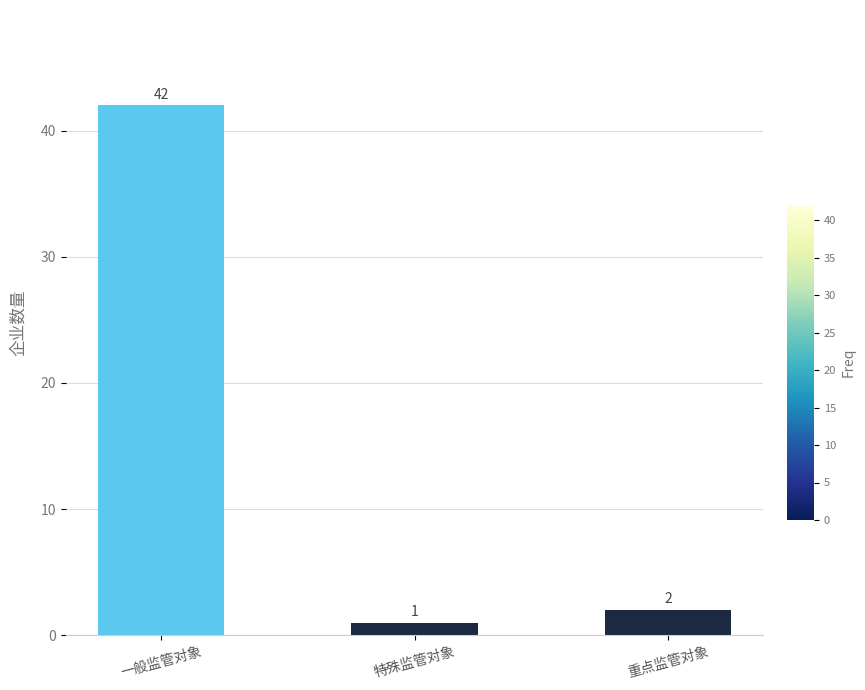

What is the change in value from 特殊监管对象 to 重点监管对象?

+1